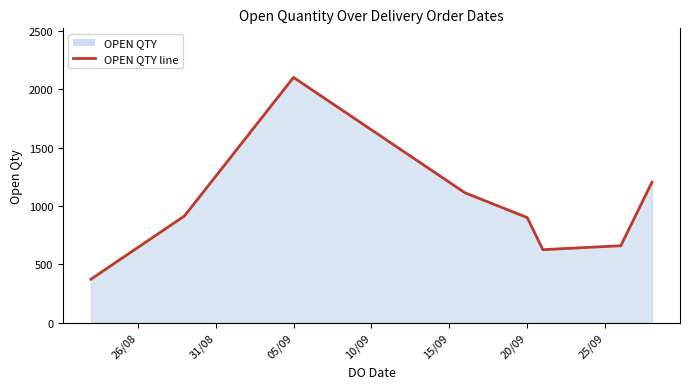

The value at 20/09 is 901. True or false?

True